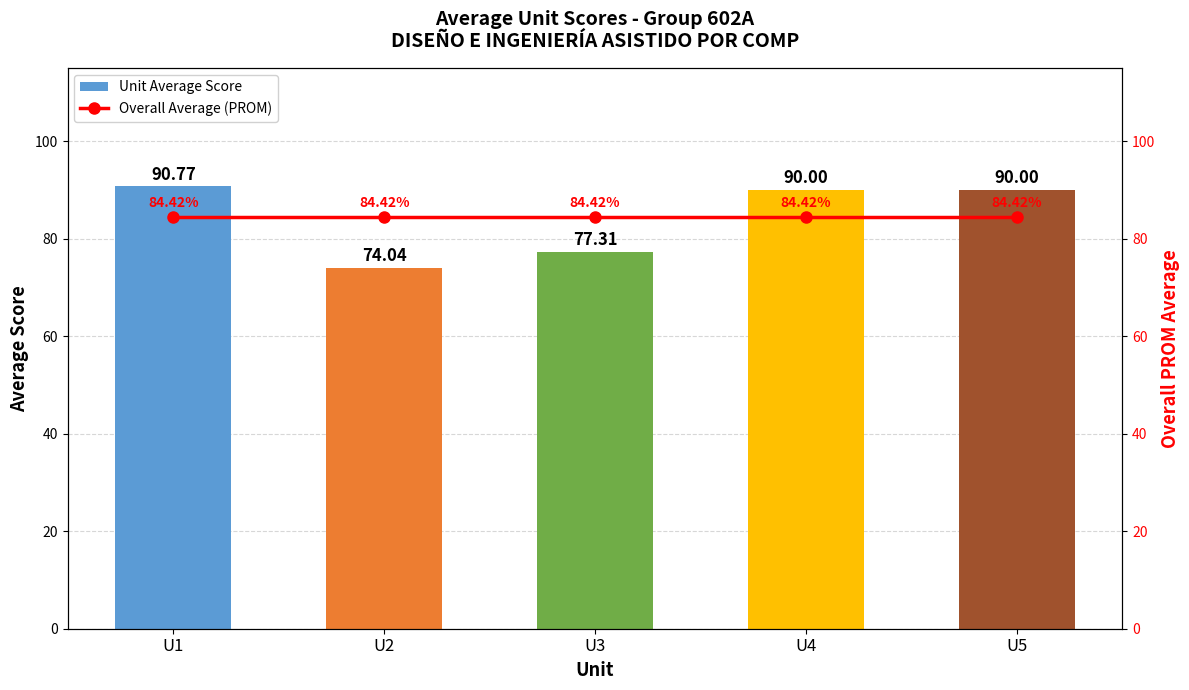

Which category has the highest value across all series?

U1